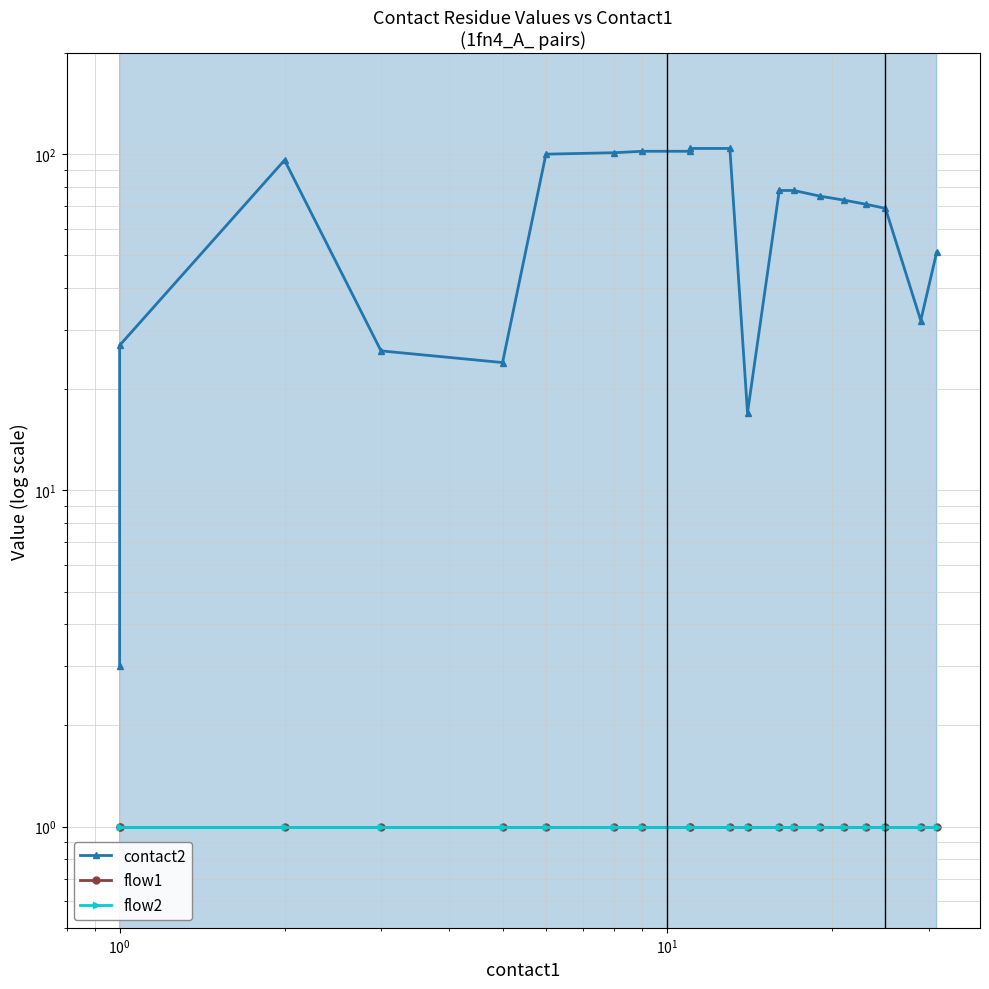

List the series in order of their peak value, highest first.

contact2, flow1, flow2